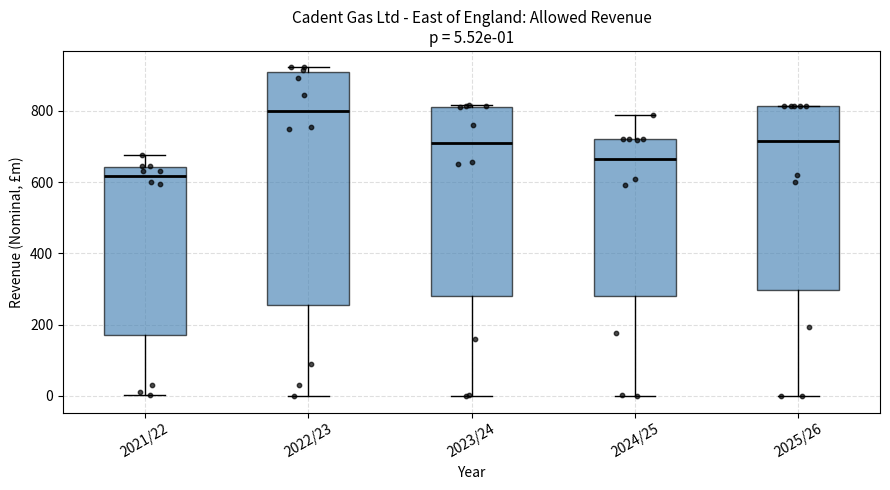

Which box's median line is the lowest?

2021/22